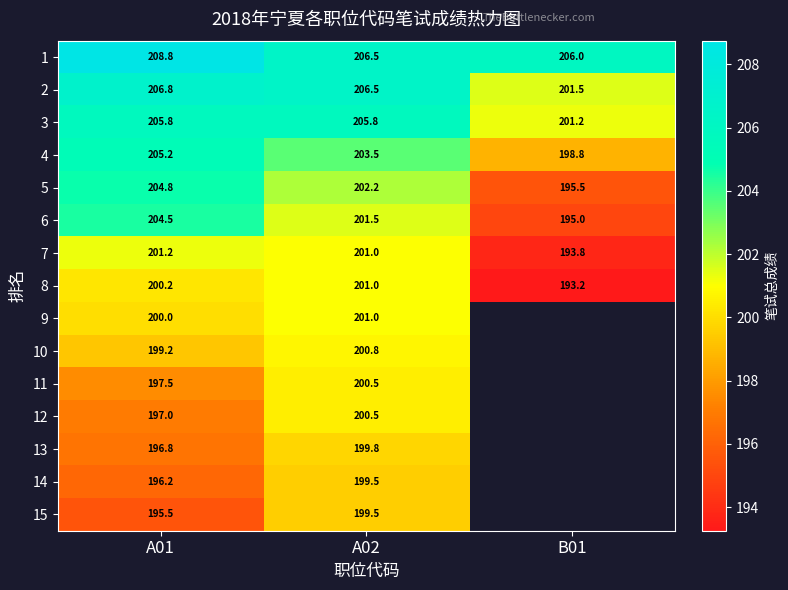

At how many categories does at least one series exceed 204?

3